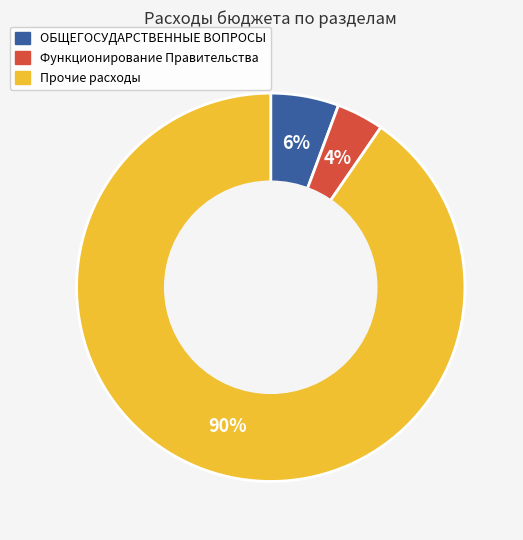

How many segments does this pie chart have?

3